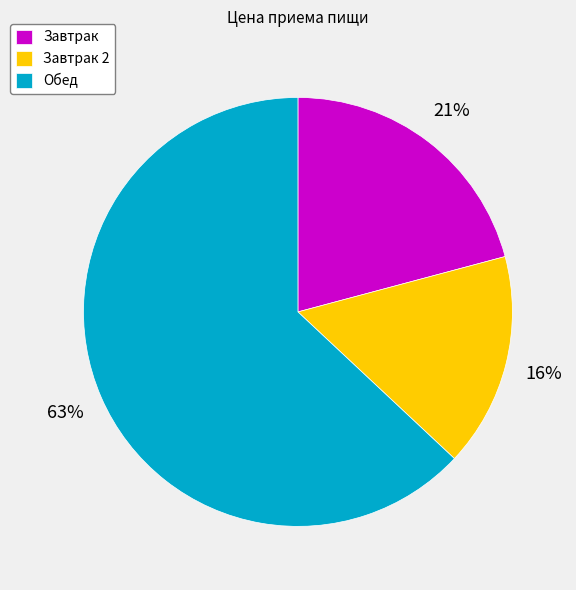

To the nearest percent, what portion does Завтрак represent?

21%